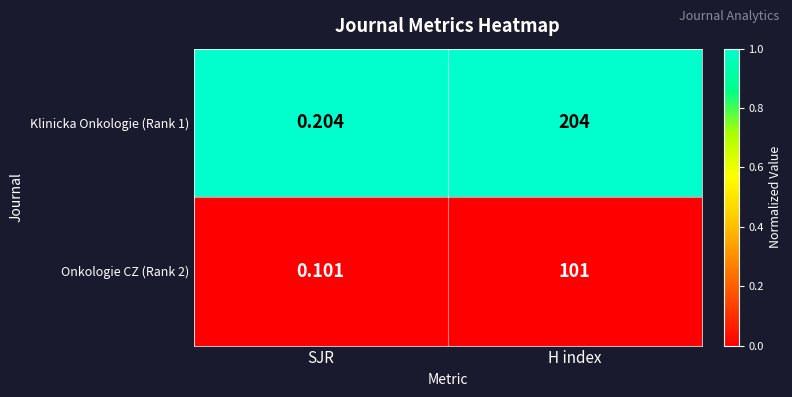

Which category has the lowest value in the Klinicka Onkologie (Rank 1) series?

SJR